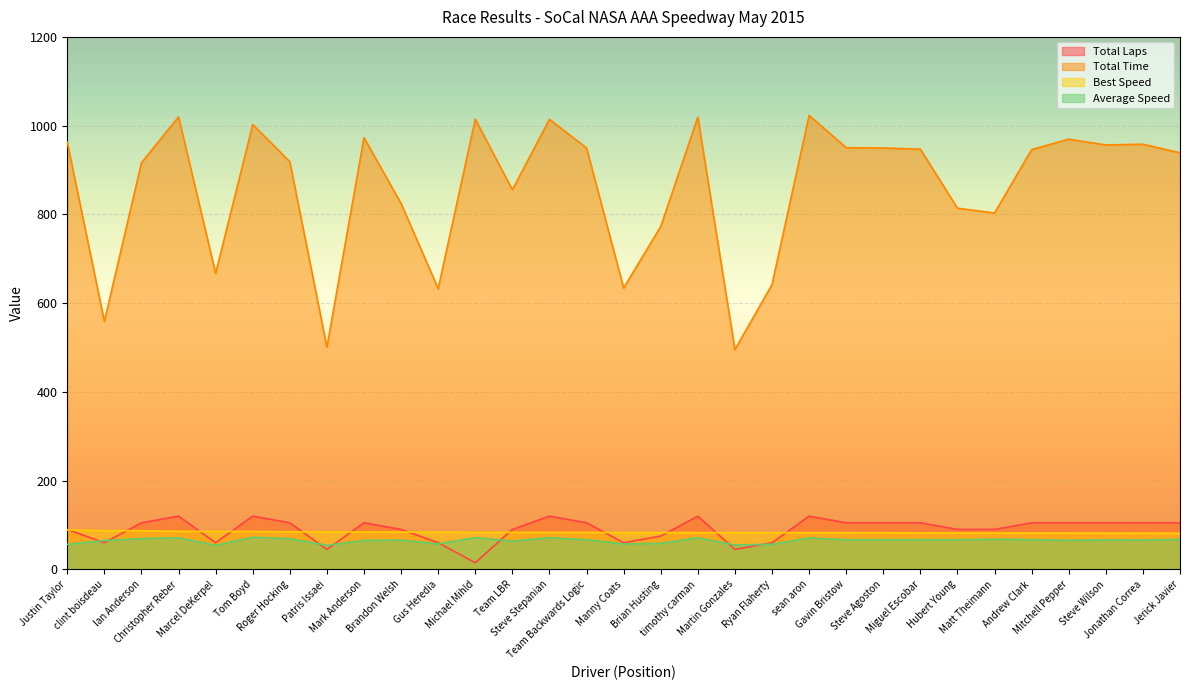

What is the label of the 1st point from the right?

Jerick Javier